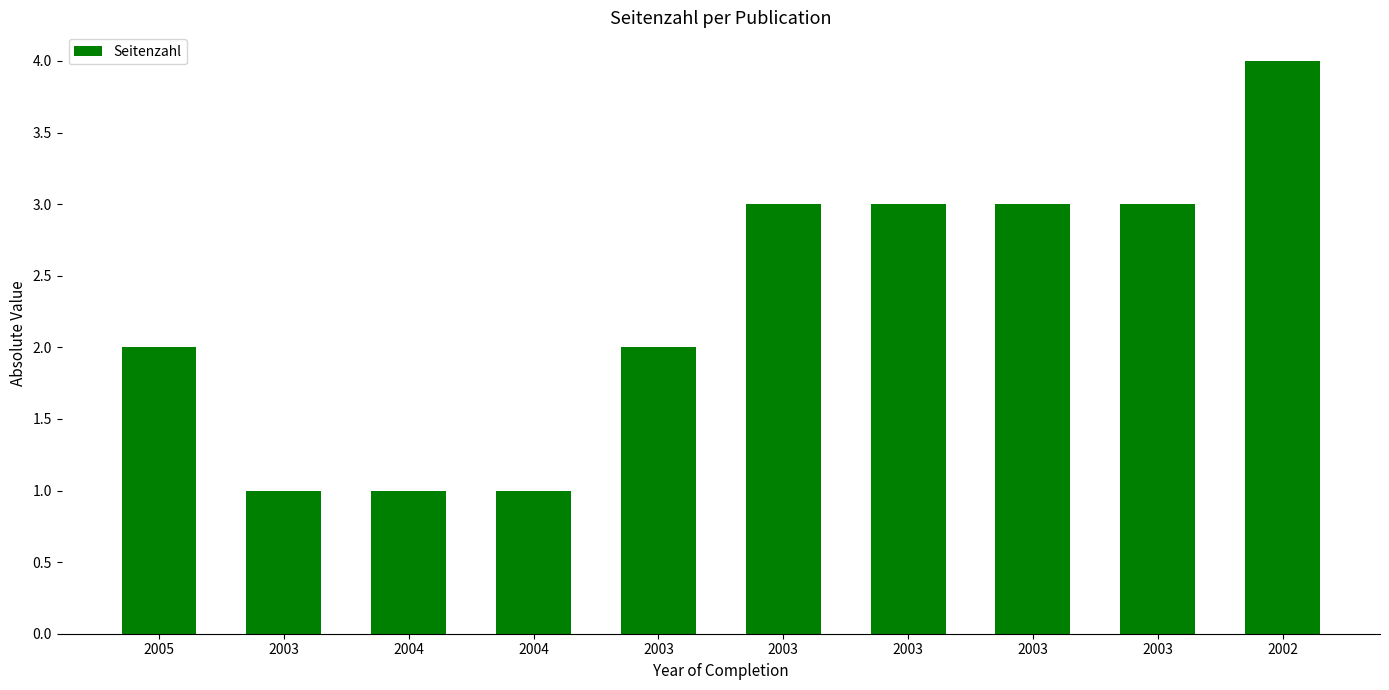

The chart shows a value of 0 at 2004. True or false?

False